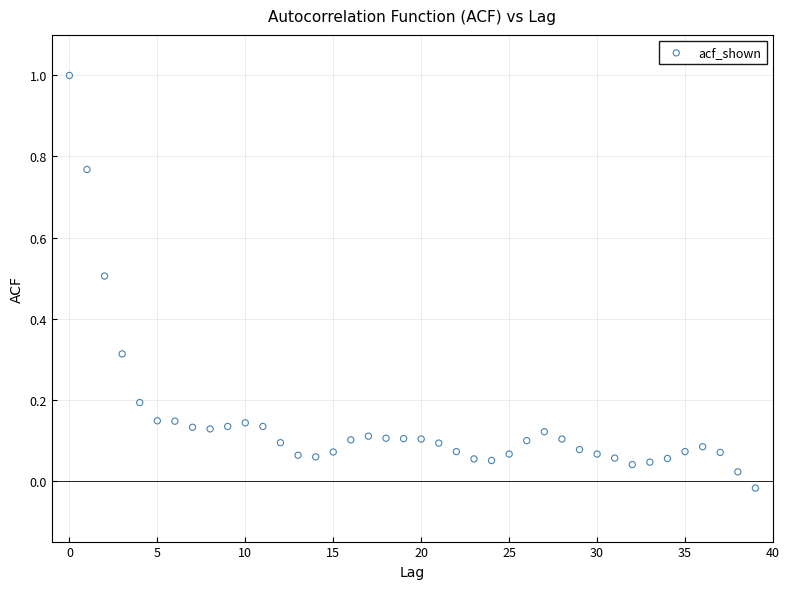

What is the range of Y values (max minus min)?

1.0